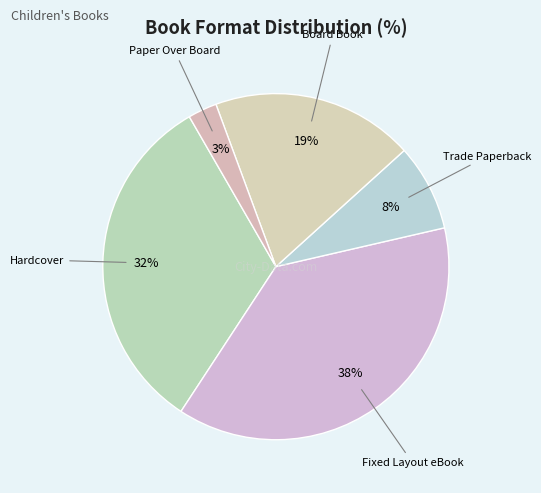

Count the number of slices in the pie.

5